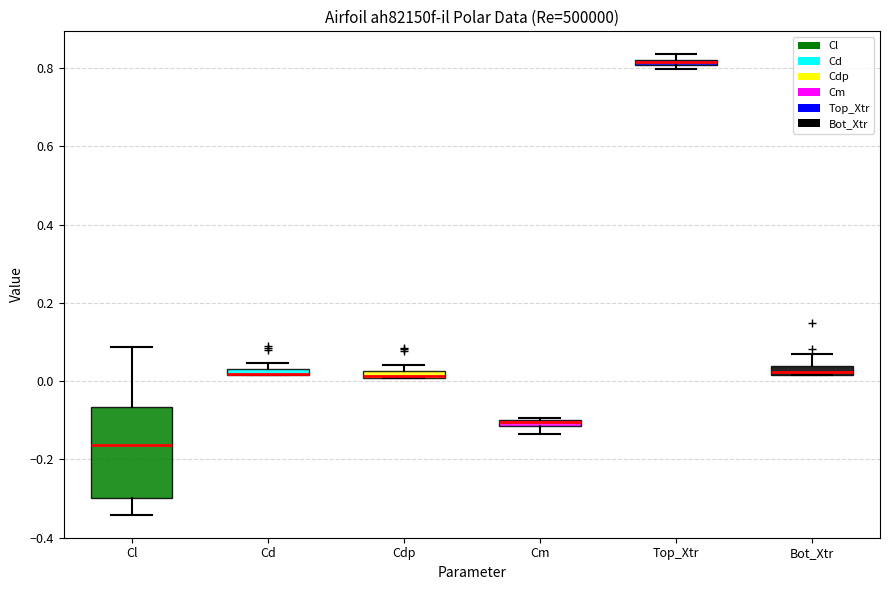

Where is the upper edge of the box for Cm on the y-axis? The values are not printed on the chart, so give them approximately, as read against the axis.

-0.10